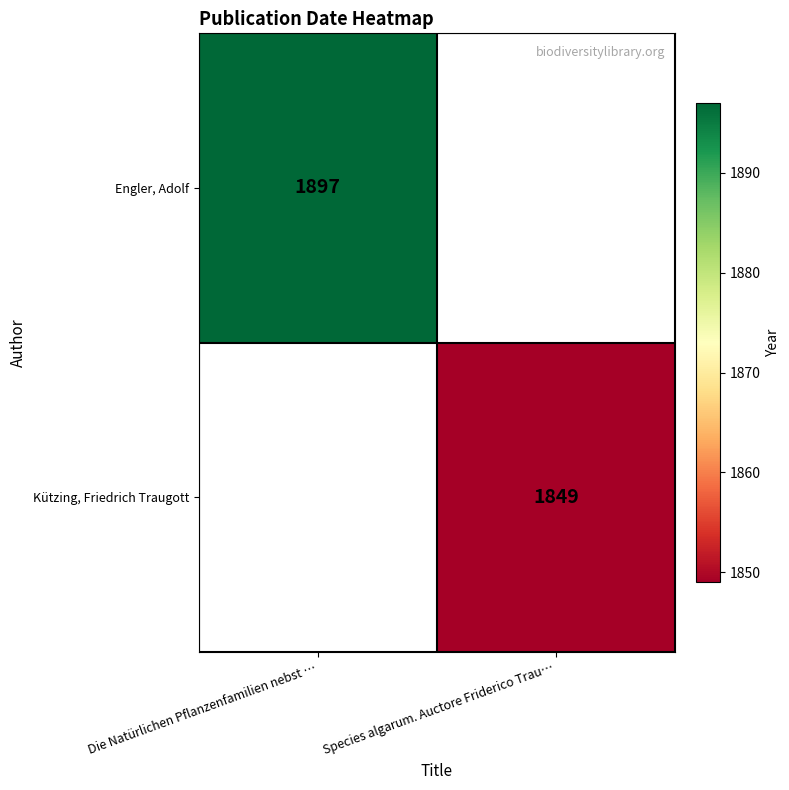

Which category has the highest value across all series?

Die Natürlichen Pflanzenfamilien nebst …